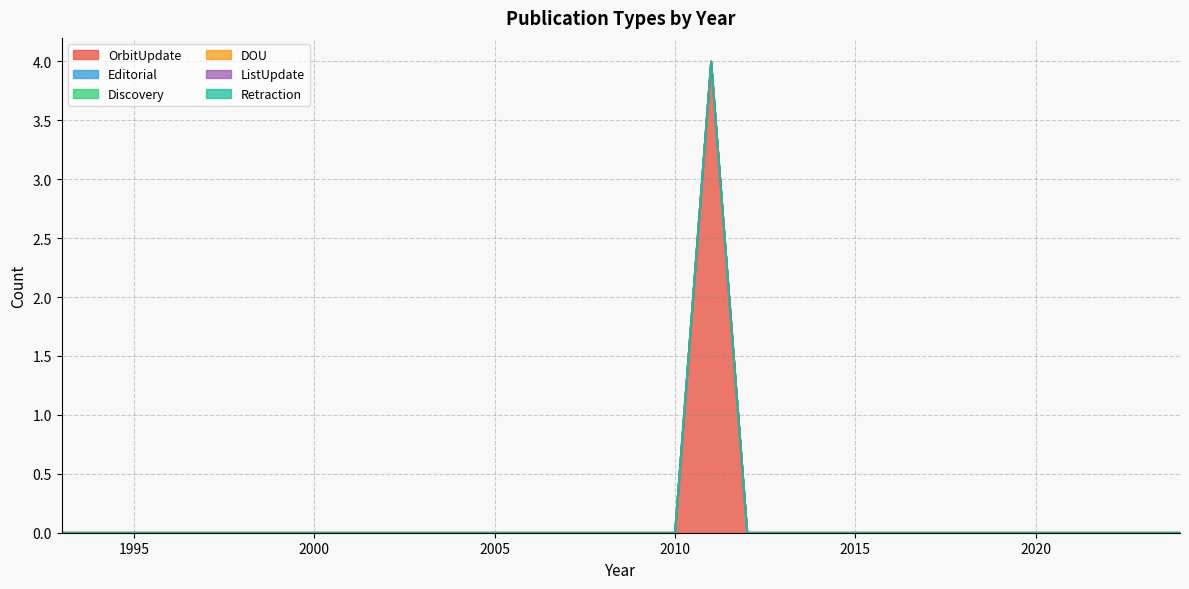

True or false: Retraction and DOU cross at least once.

False